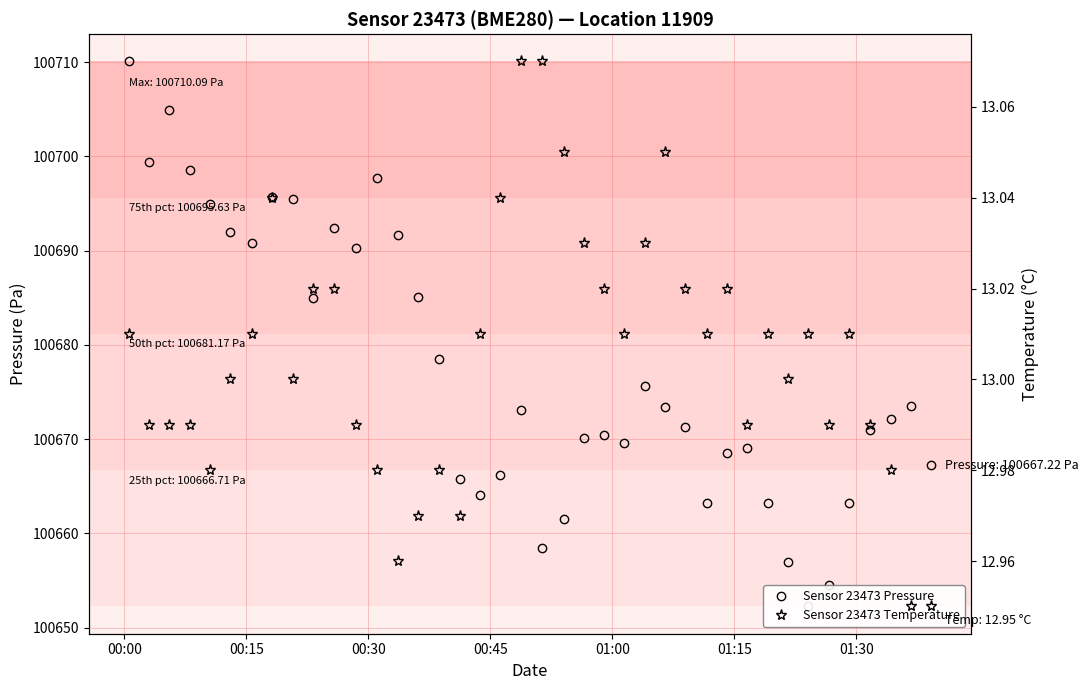

Which series has the widest spread of values?

pressure